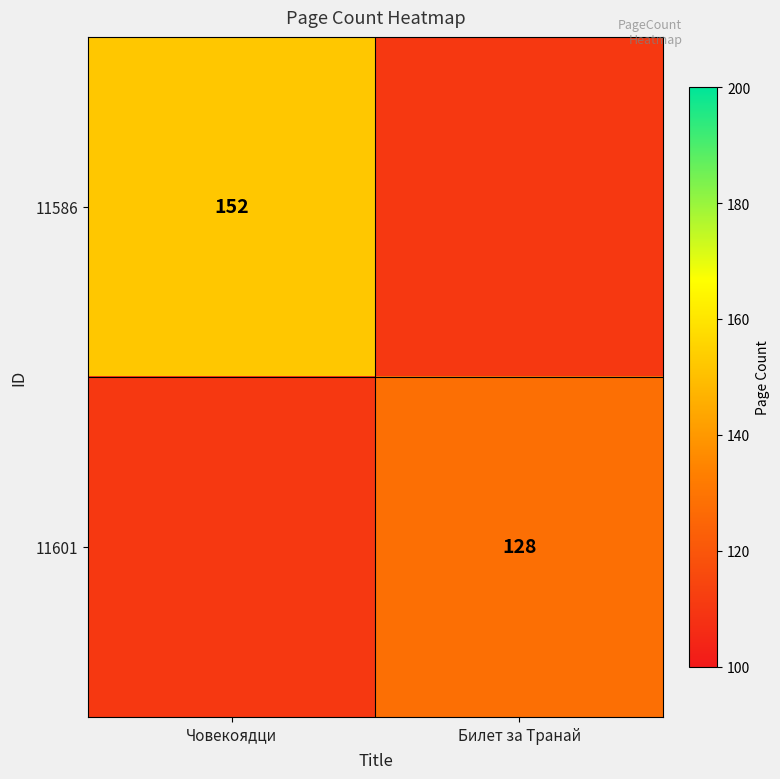

Between Човекоядци and Билет за Транай, which is larger?

Човекоядци